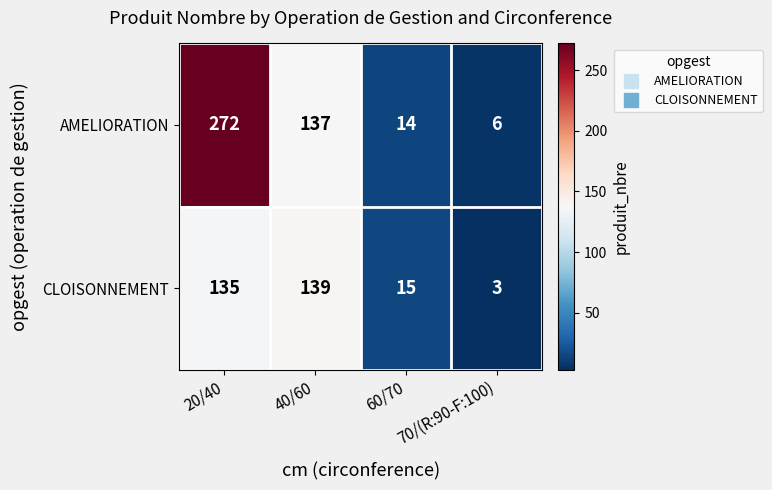

Is it true that CLOISONNEMENT equals 44 at 40/60?

False